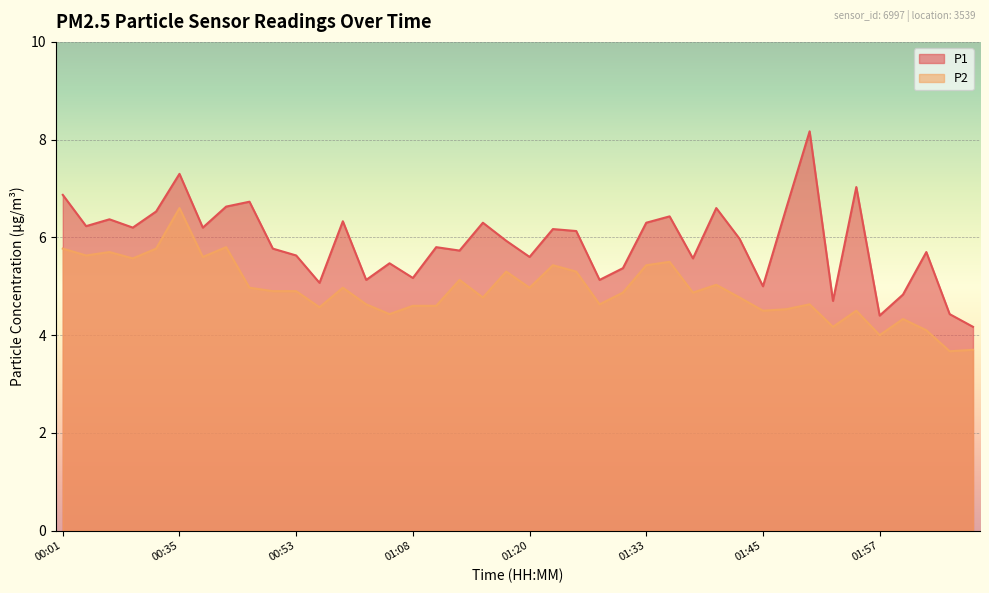

Where is the first local maximum for P2?

00:27